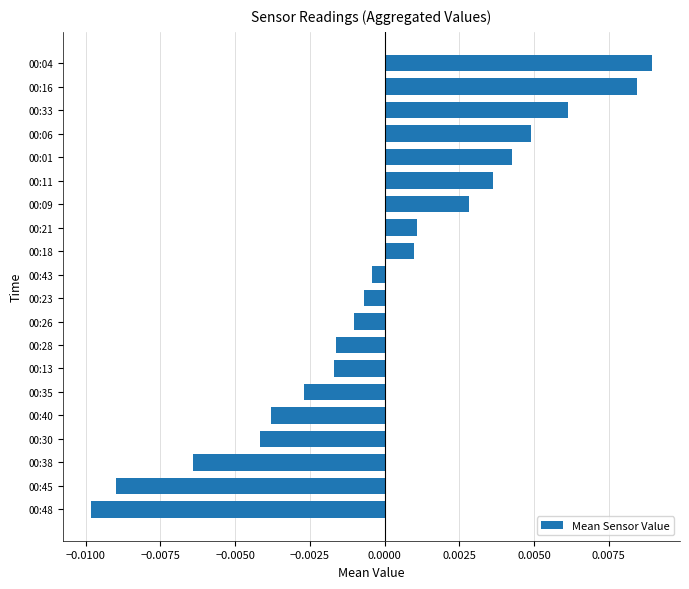

Between 00:48 and 00:28, which is larger?

00:28